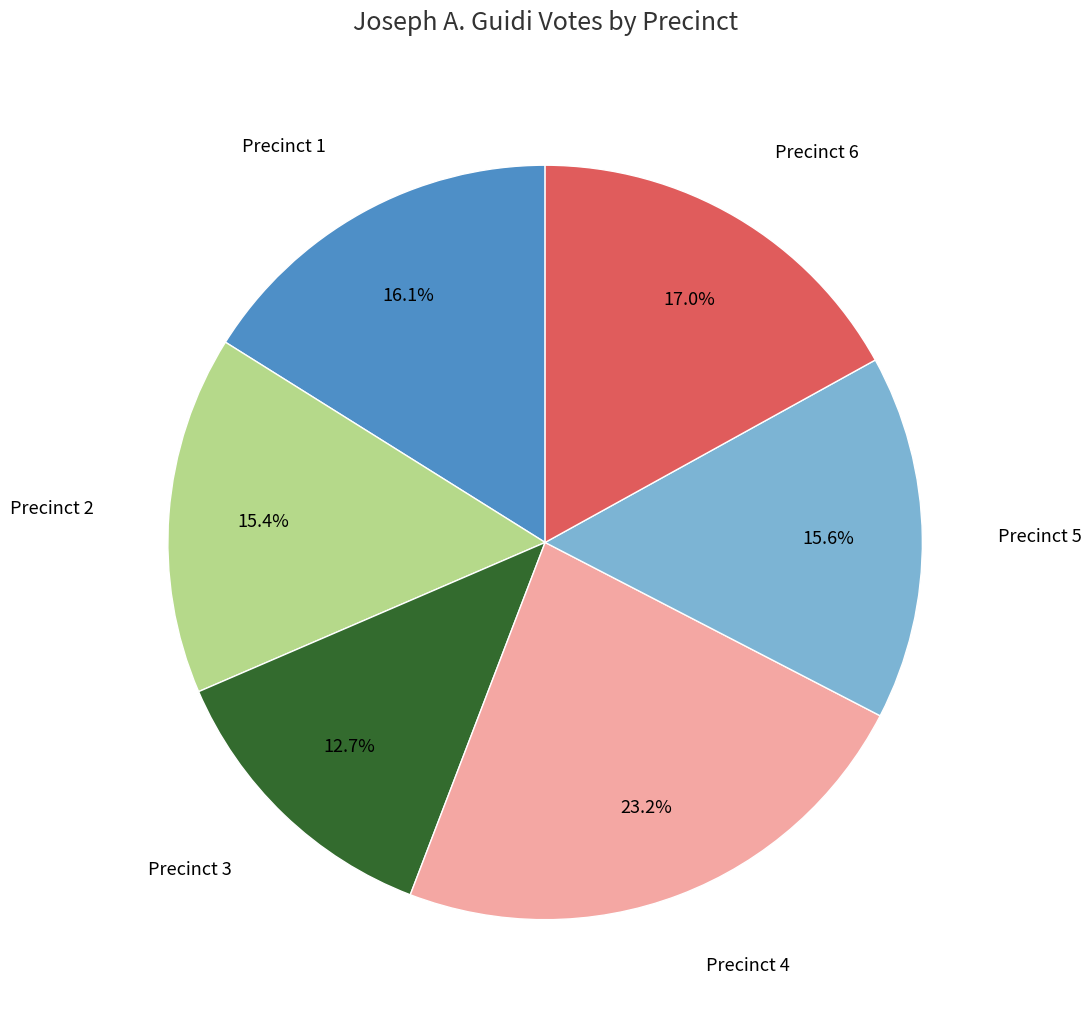

Is there any slice that represents more than half of the pie?

No